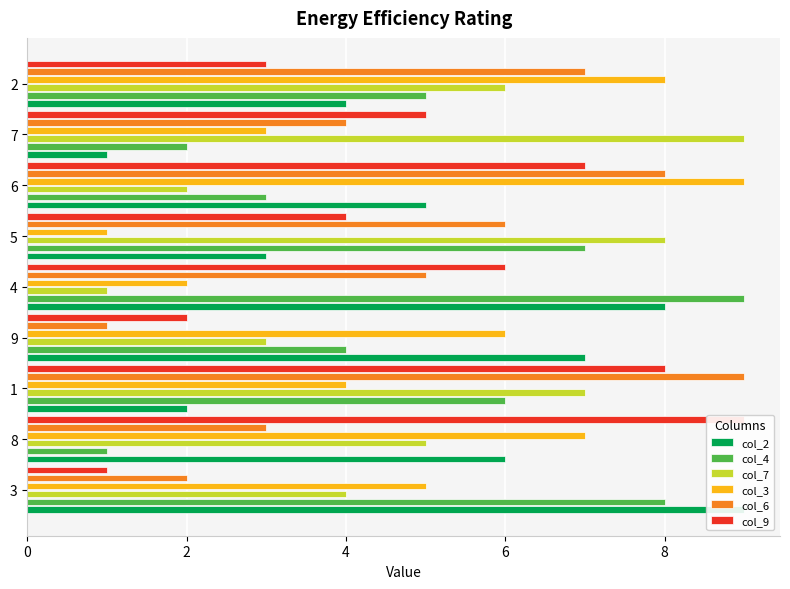

What is the smallest value displayed?

1